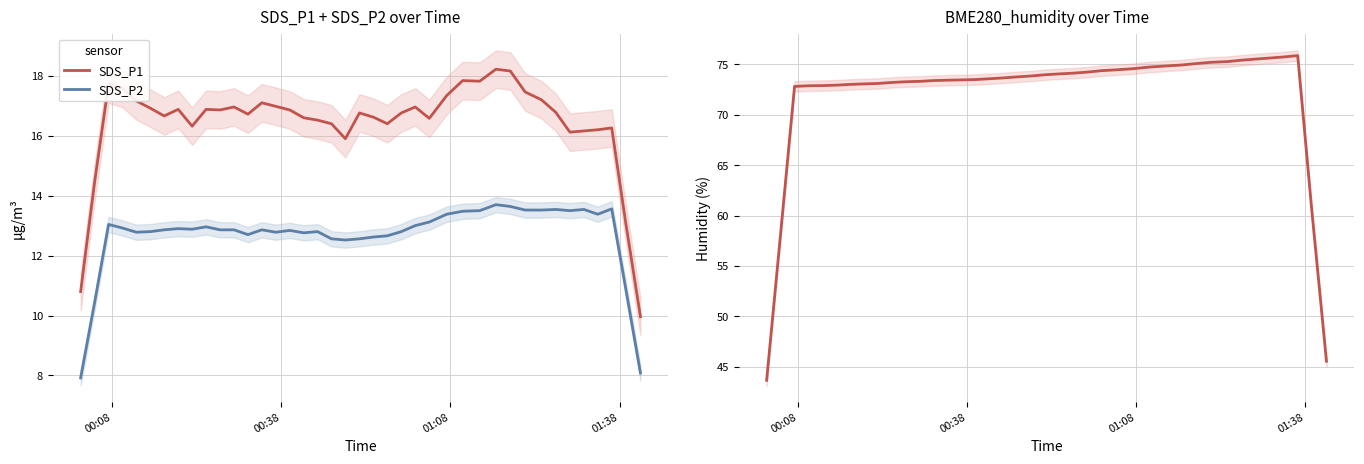

True or false: SDS_P1 and SDS_P2 cross at least once.

False